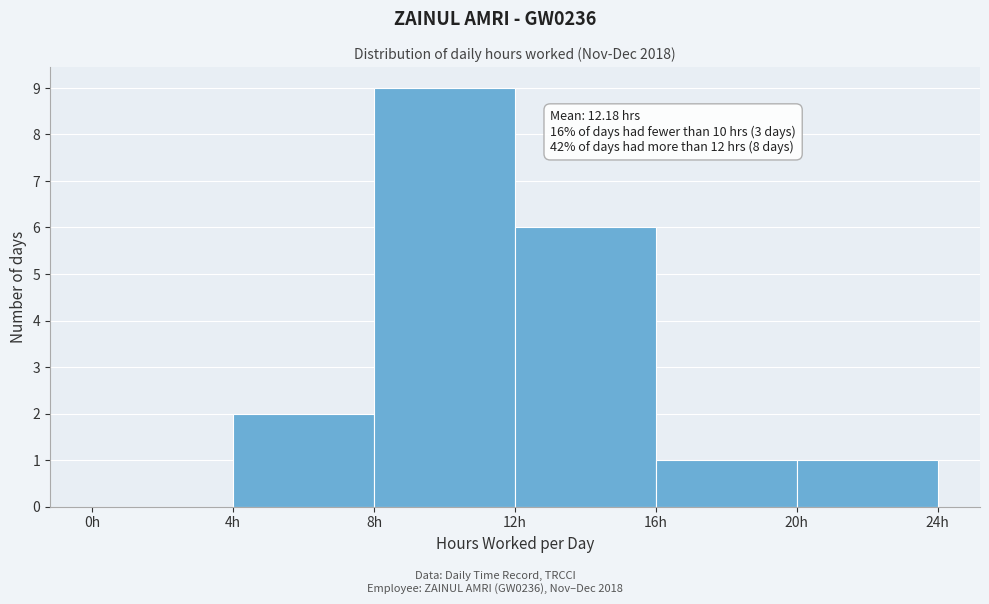

Which range on the x-axis has the tallest bar?

8 to 12